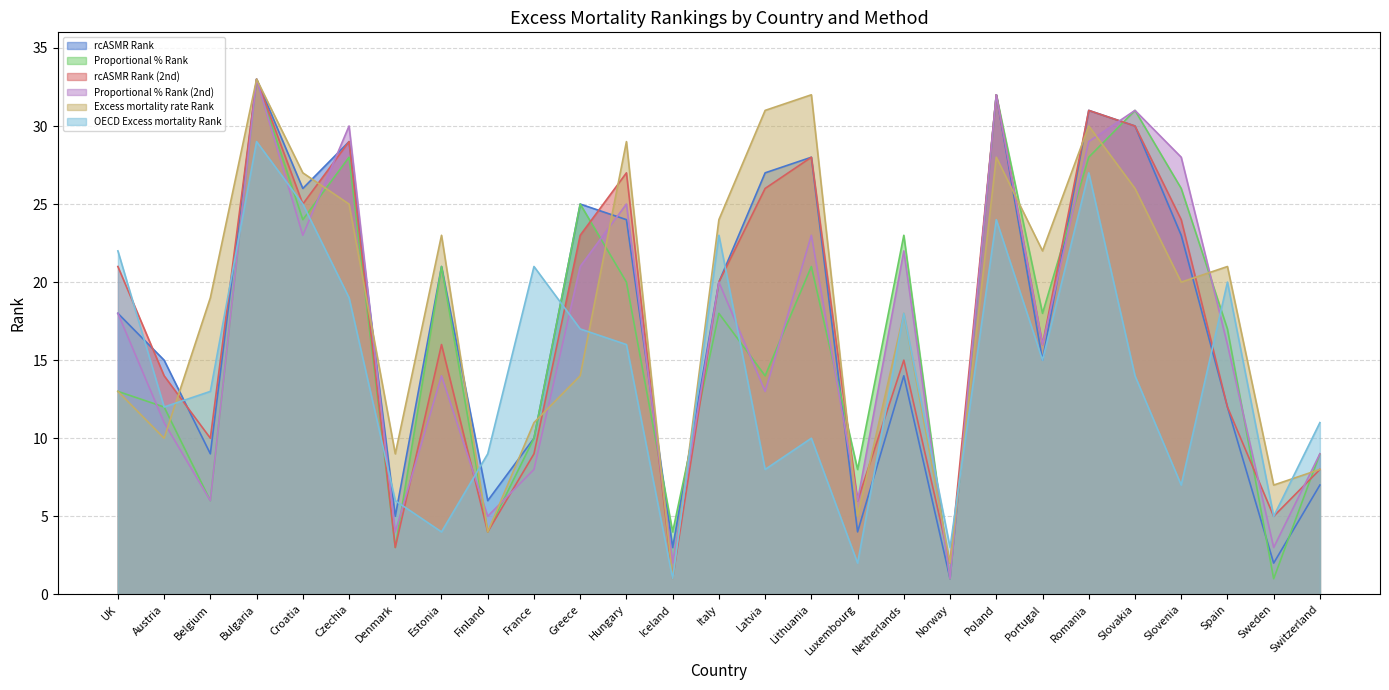

What is the spread (max minus min) of values at Finland?

5